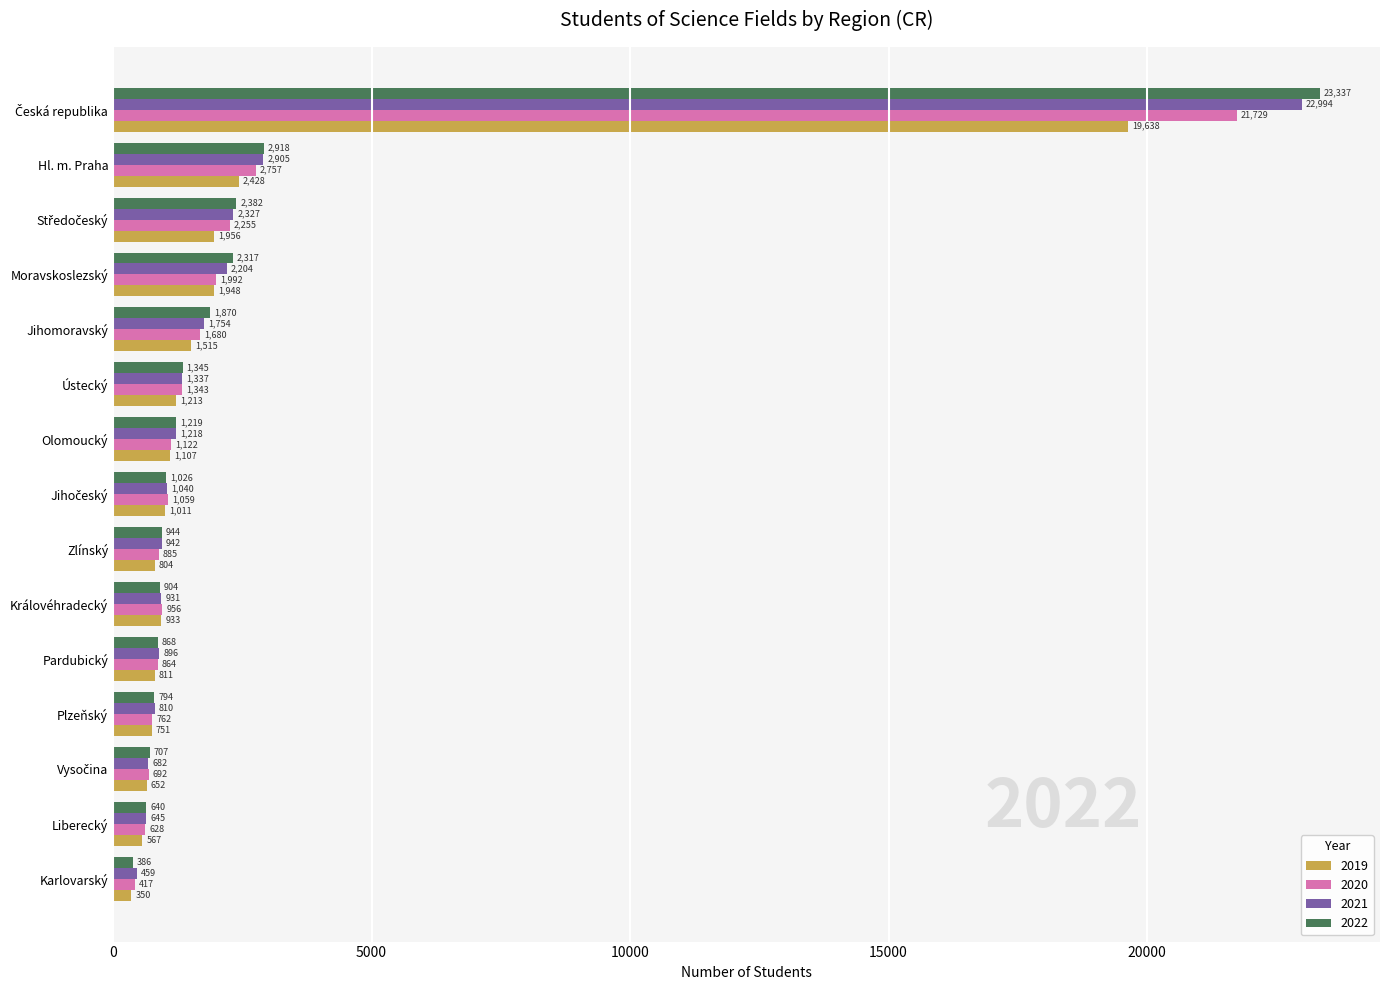

Is it true that 2019 equals 350 at Karlovarský?

True